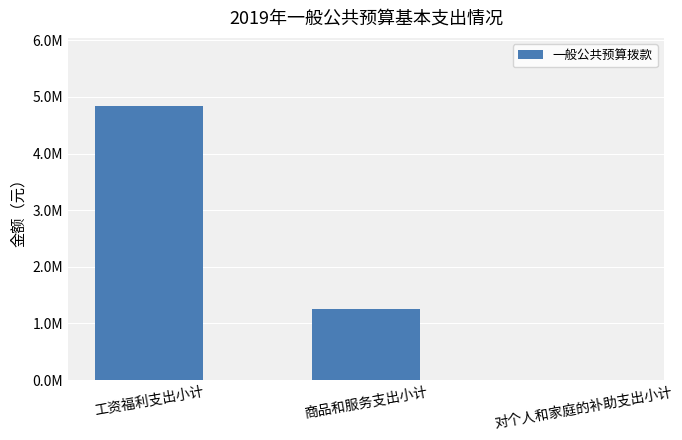

Are the bars horizontal?

No